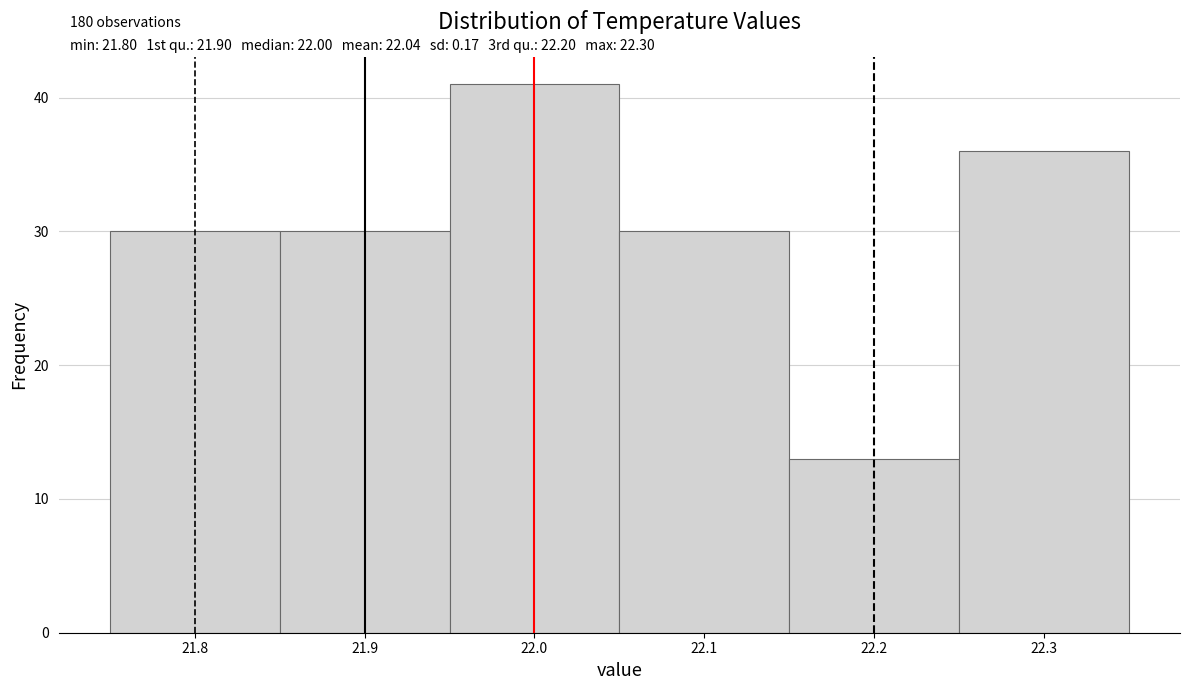

Which range on the x-axis has the tallest bar?

21.95 to 22.05